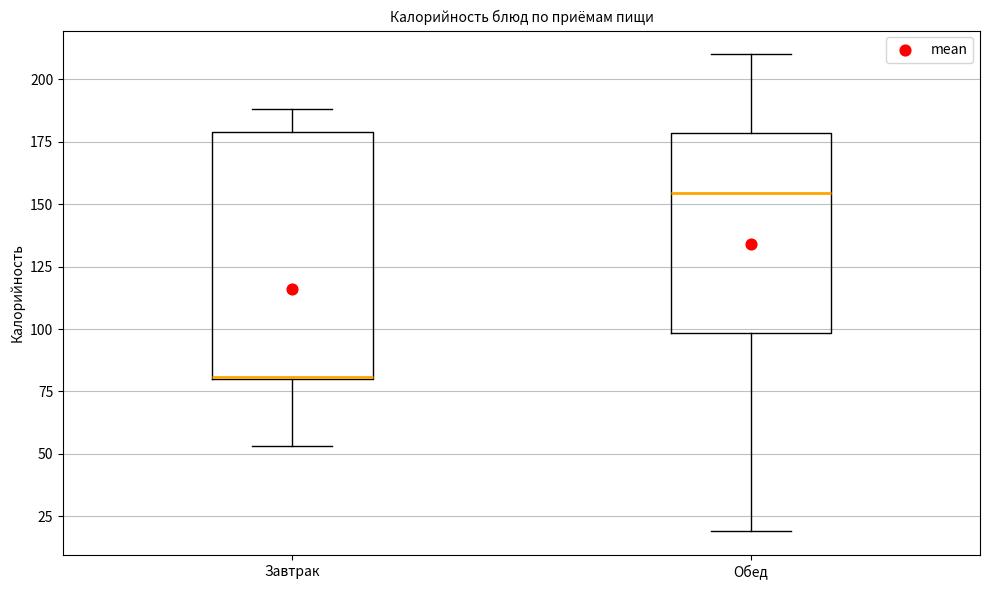

Reading left to right, read every box against the y-axis: the position of its median line, the range the box covers, and the ends of its whiskers. The values are not printed on the chart, so give them approximately, as read against the axis.

Завтрак: median 80, box 80 to 180, whiskers 55 to 190
Обед: median 155, box 100 to 180, whiskers 20 to 210